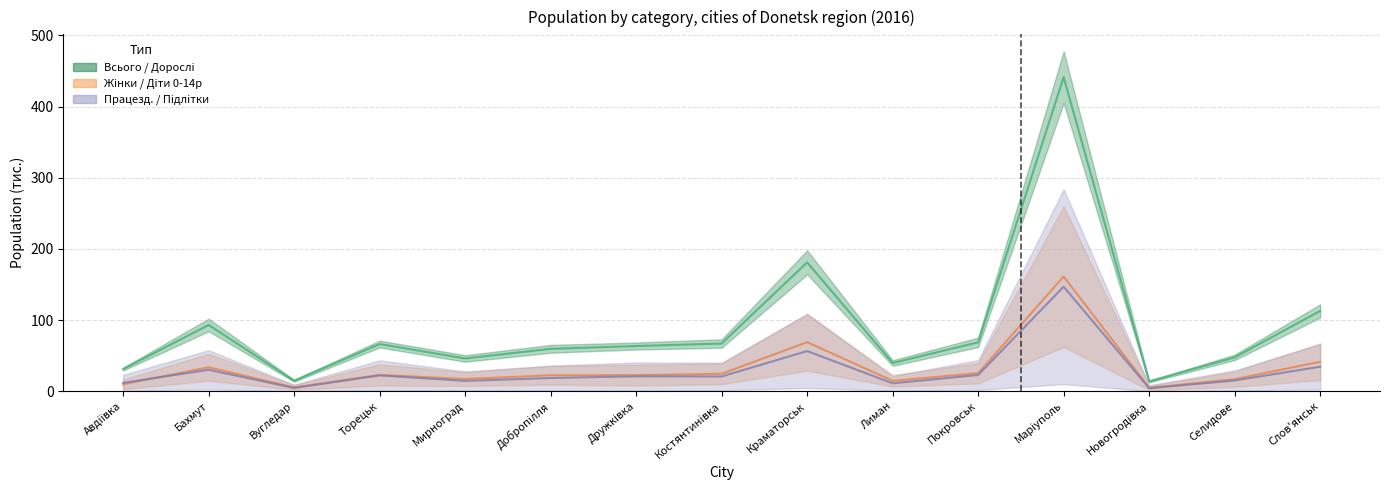

In Дiти 0-14р, how many points are lower than both neighbors (excluding endpoints)?

4